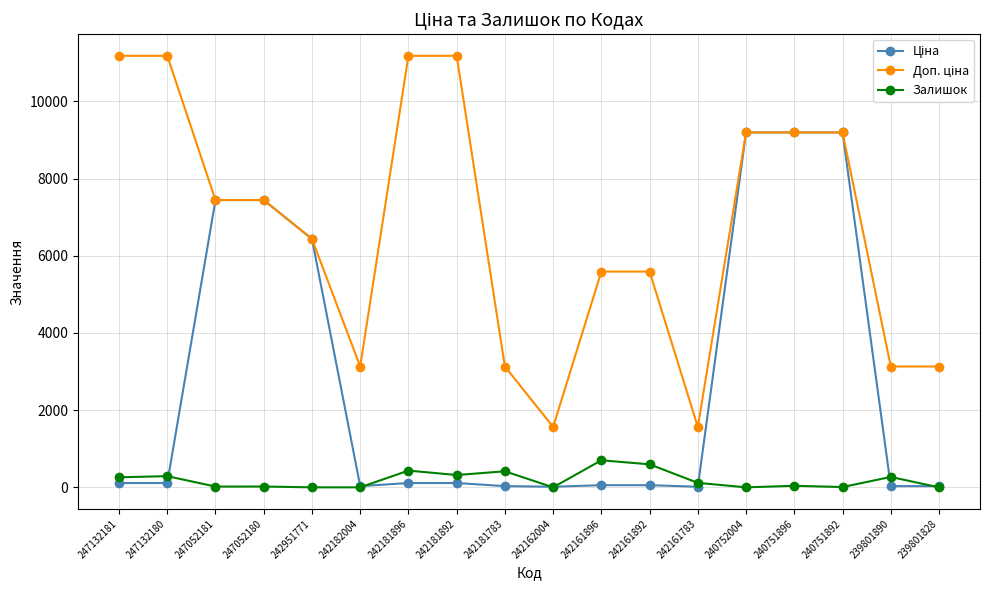

The value of Залишок at 247132180 is 290.0. True or false?

True